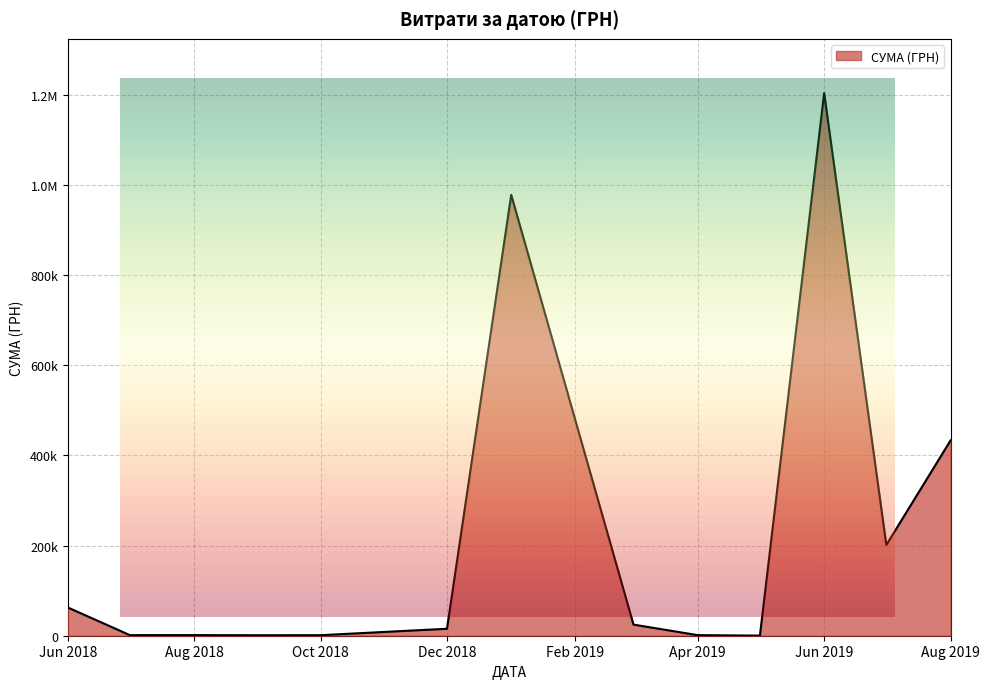

What is the value of the 33rd point from the left?

1359.0